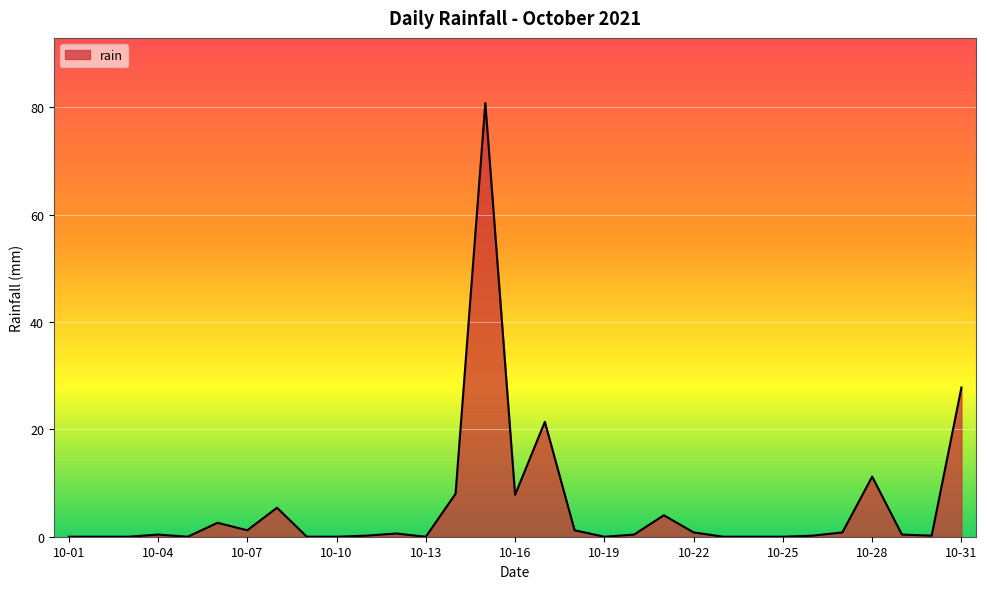

What is the difference between the maximum and minimum values?

80.8